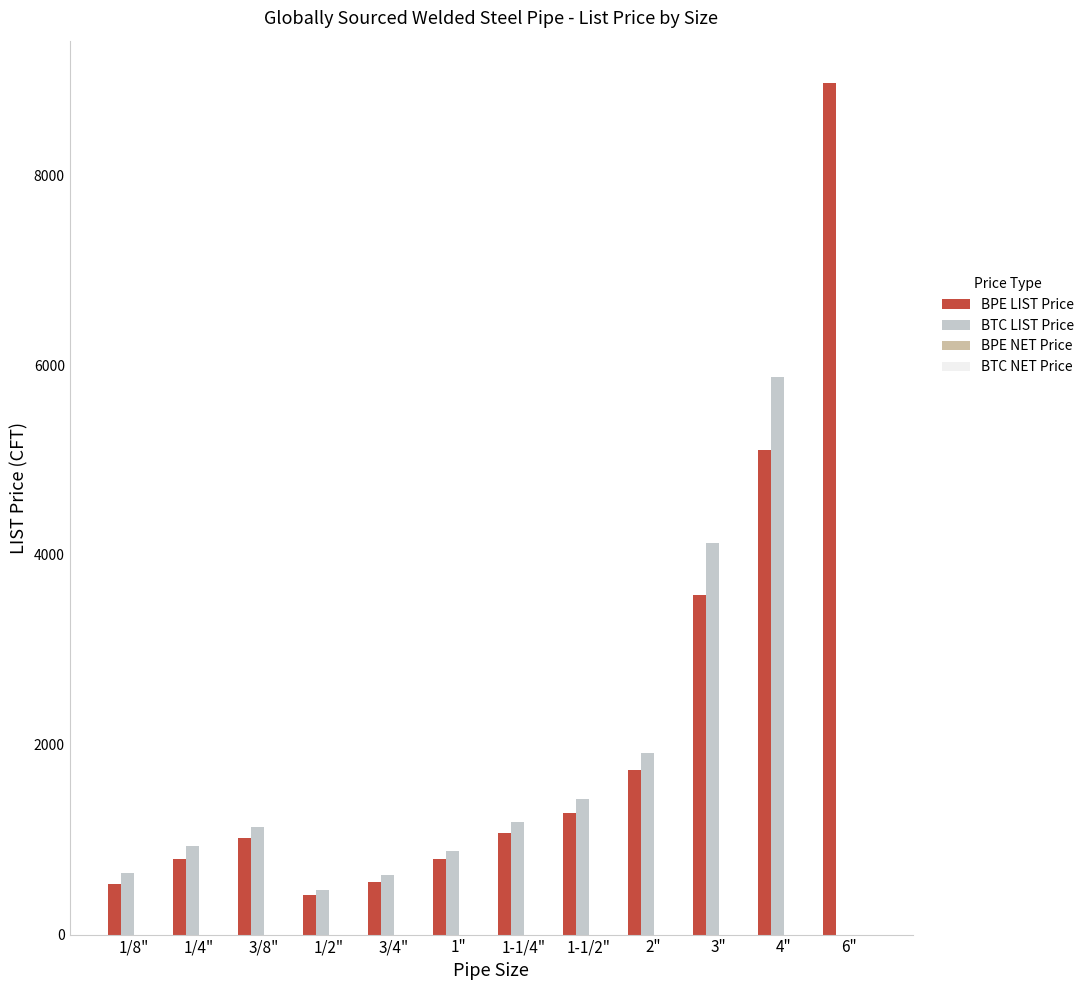

Between 1/4" and 1-1/2", which series saw the biggest shift?

BTC LIST Price